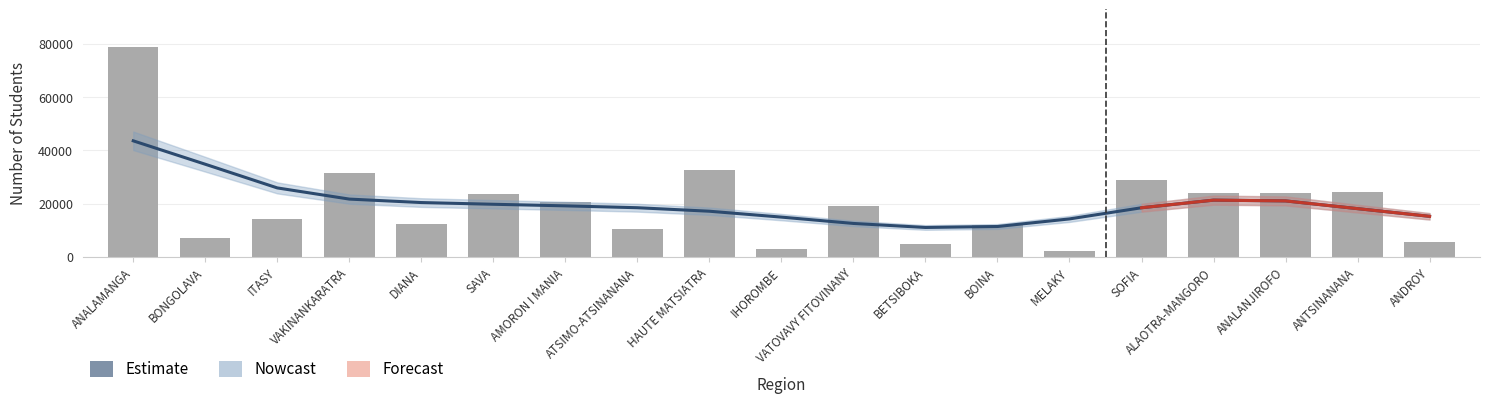

True or false: the data shows 8321.1 at BONGOLAVA.

False